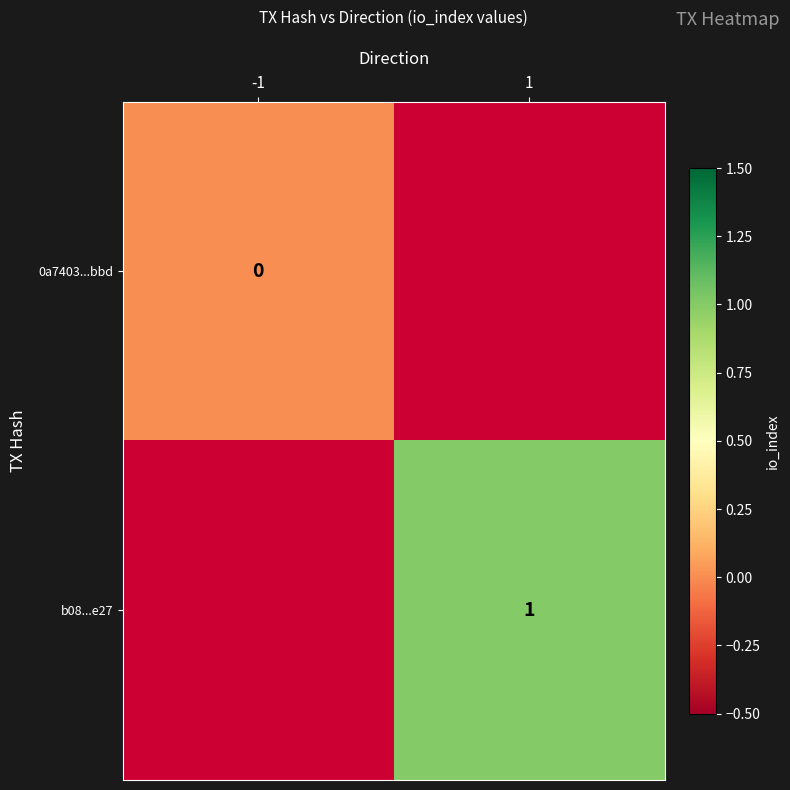

The value of b08...e27 at 1 is 1. True or false?

True